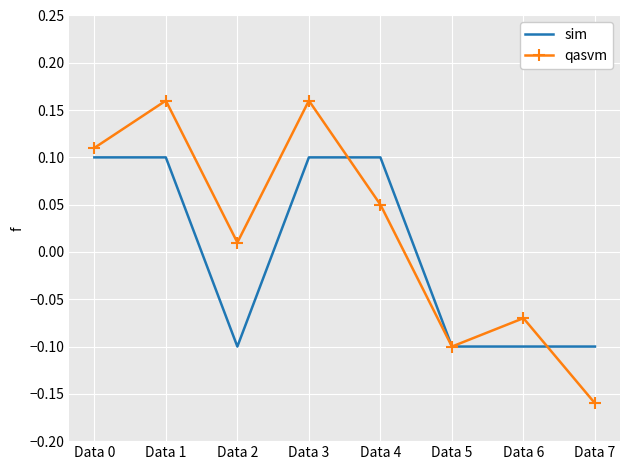

Which series has the largest total across all categories?

qasvm